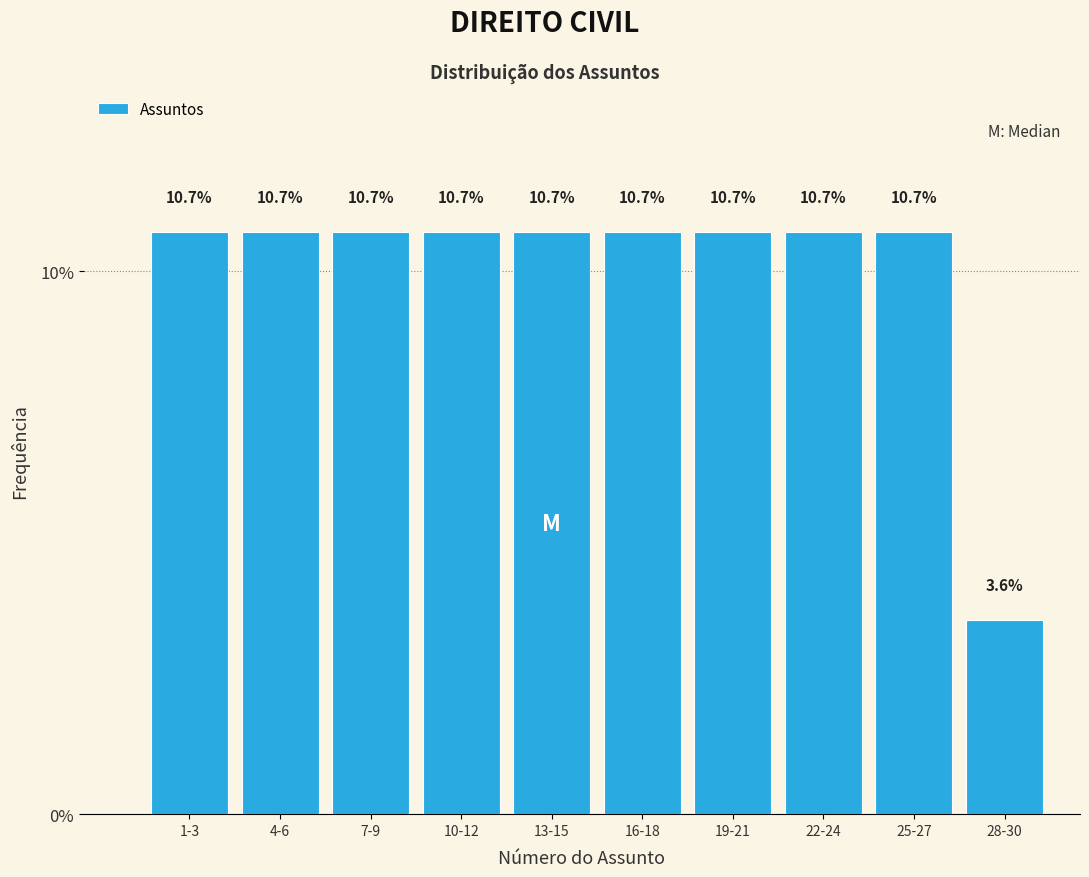

Reading left to right, transcribe all the data shown in this chart.

10.7	10.7	10.7	10.7	10.7	10.7	10.7	10.7	10.7	3.6